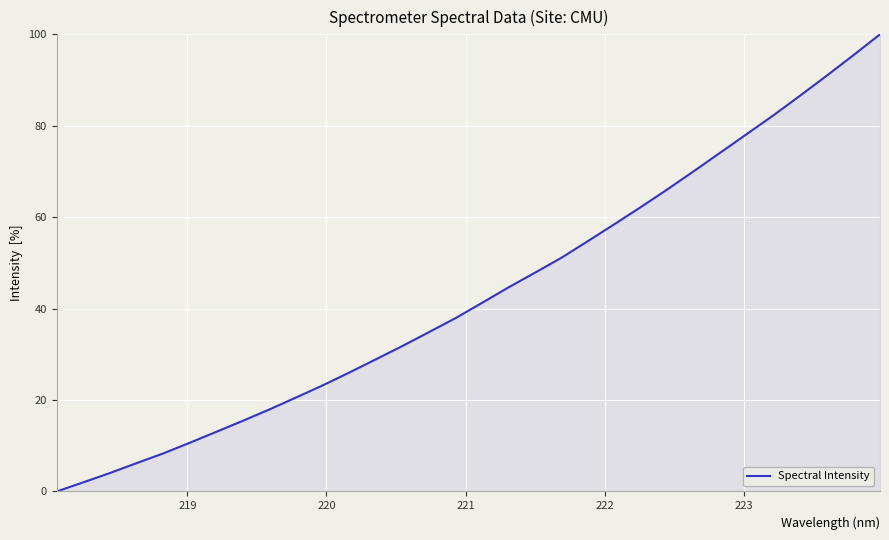

What is the greatest value displayed?

100.0